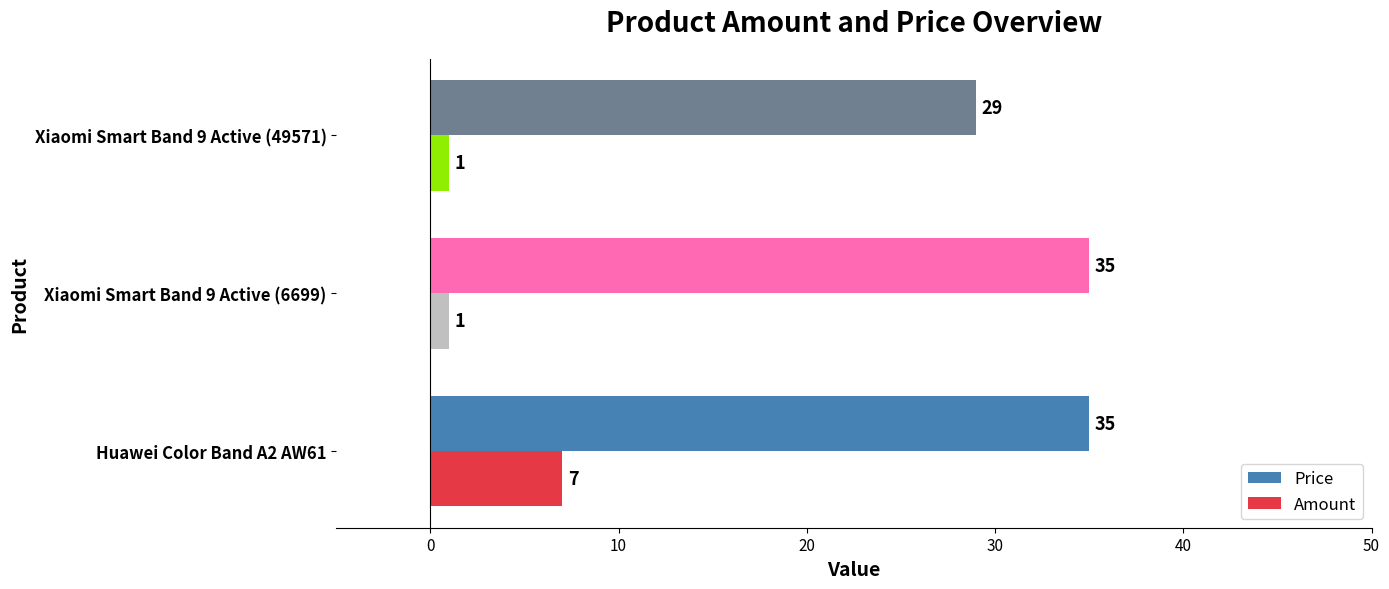

What is the lowest value of the Price series?

29